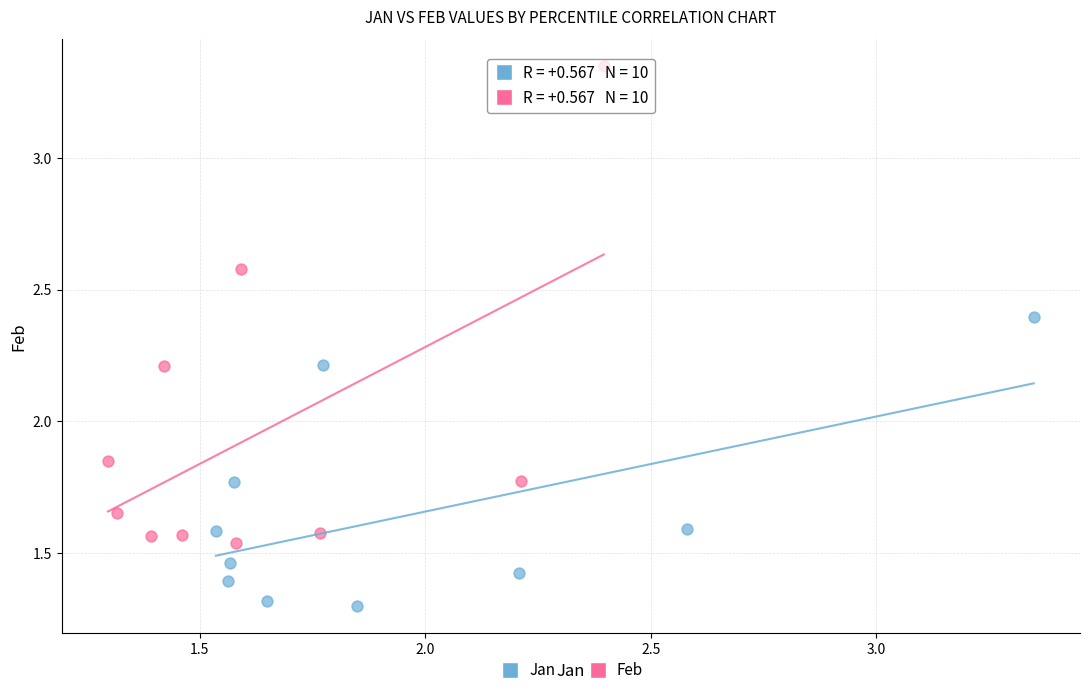

Which series has the largest Y range (max minus min)?

Feb